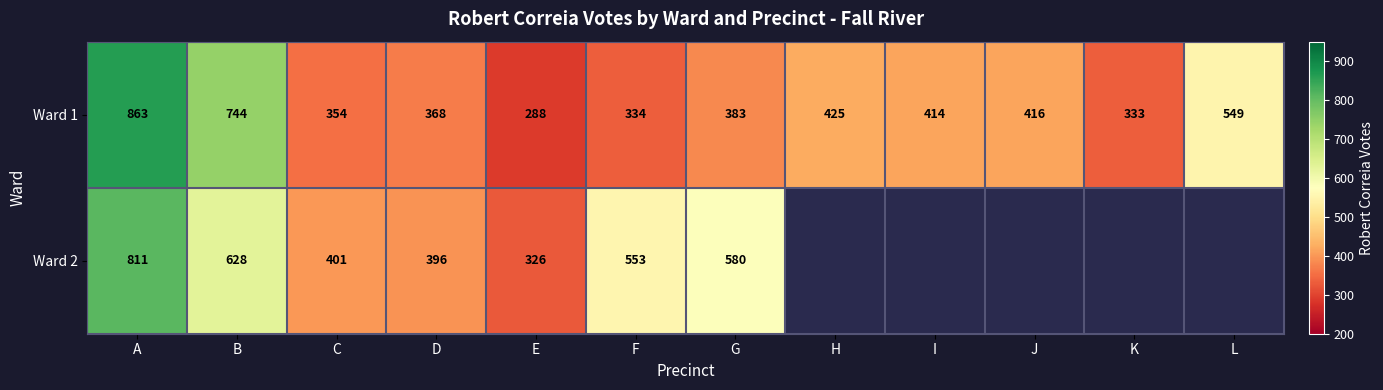

The value of Ward 2 at G is 224. True or false?

False